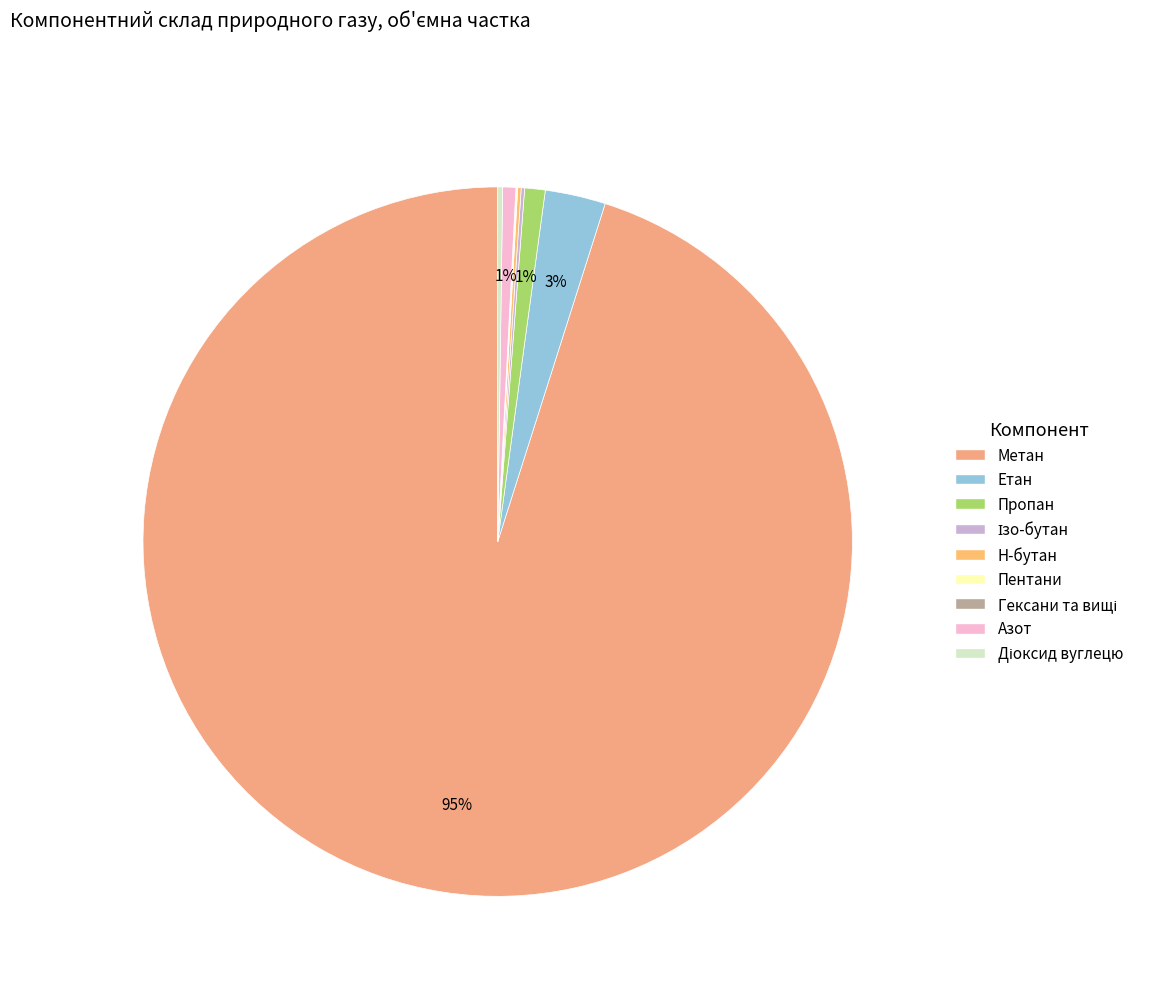

The Діоксид вуглецю slice represents 0% of the pie. True or false?

True